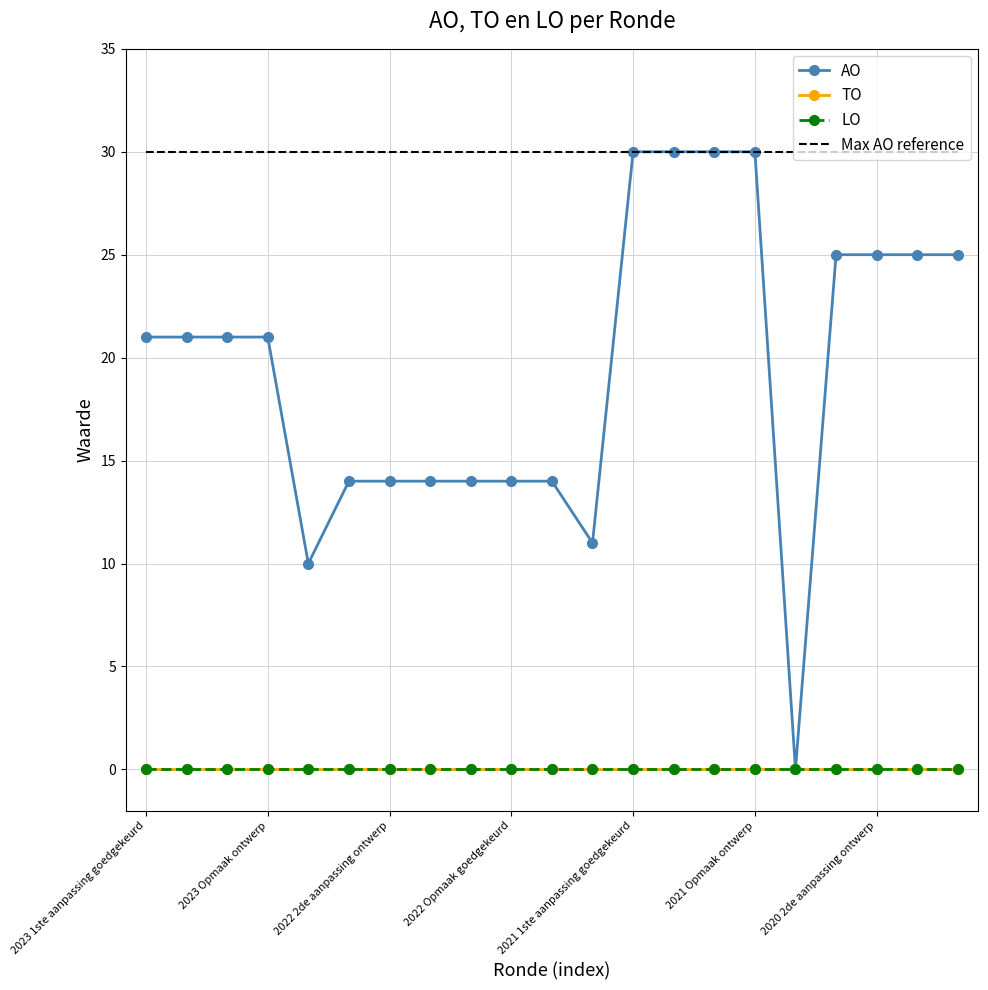

What is the greatest value displayed?

30